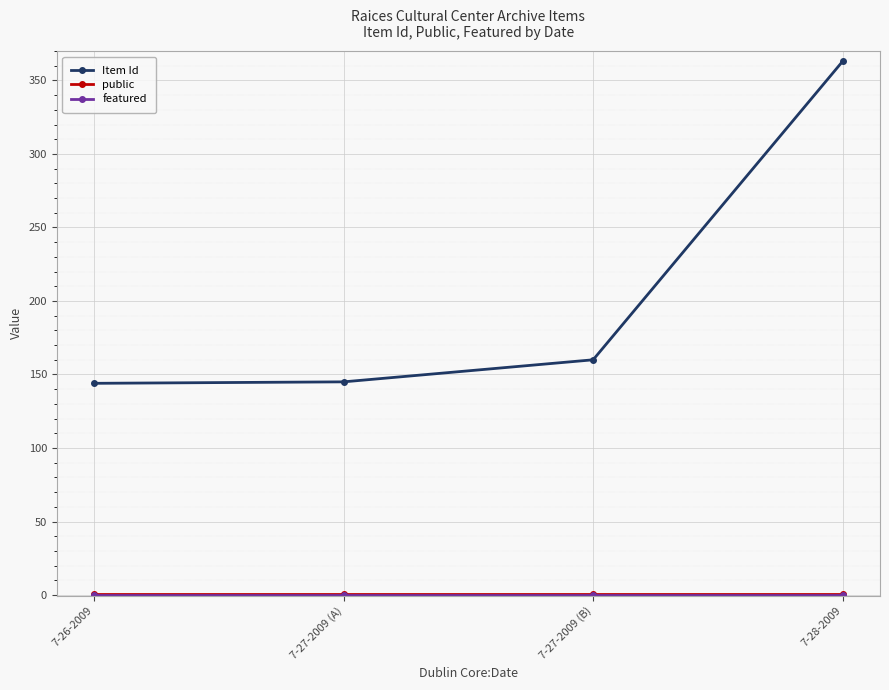

What is the value of the Item Id point at the 1st from the left?

144